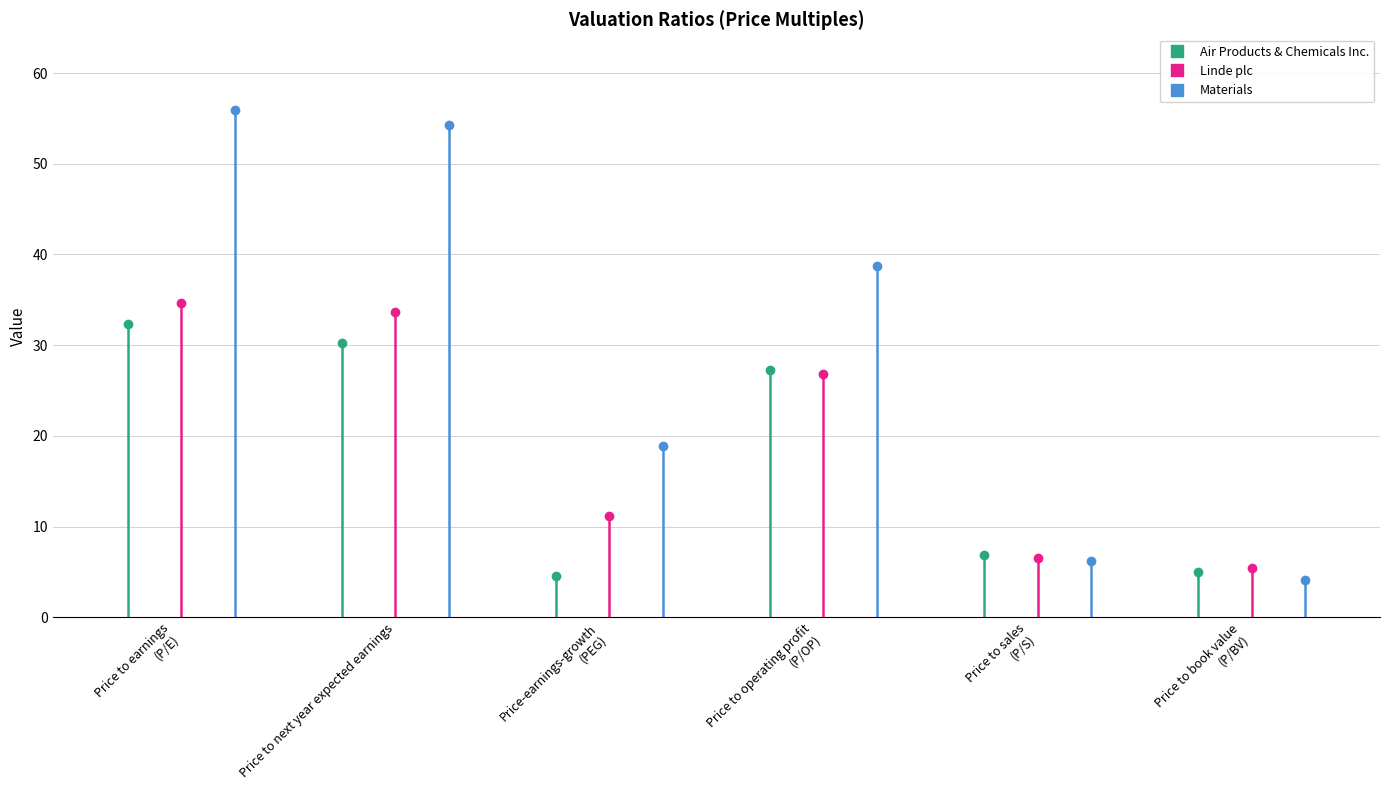

What is the label of the 3rd point from the right?

Price to operating profit (P/OP)